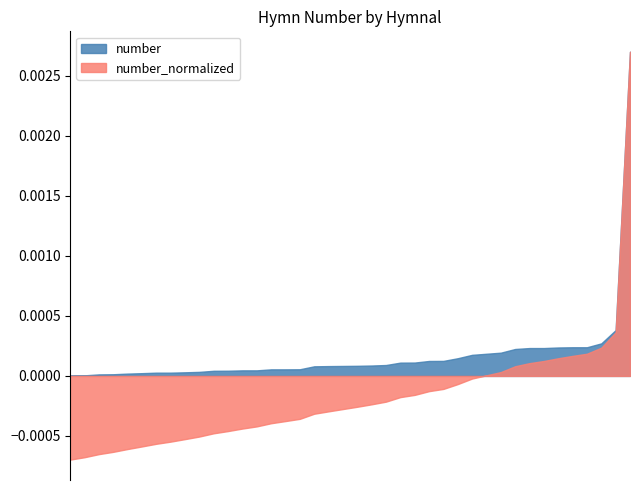

Which series has the widest spread of values?

number_normalized